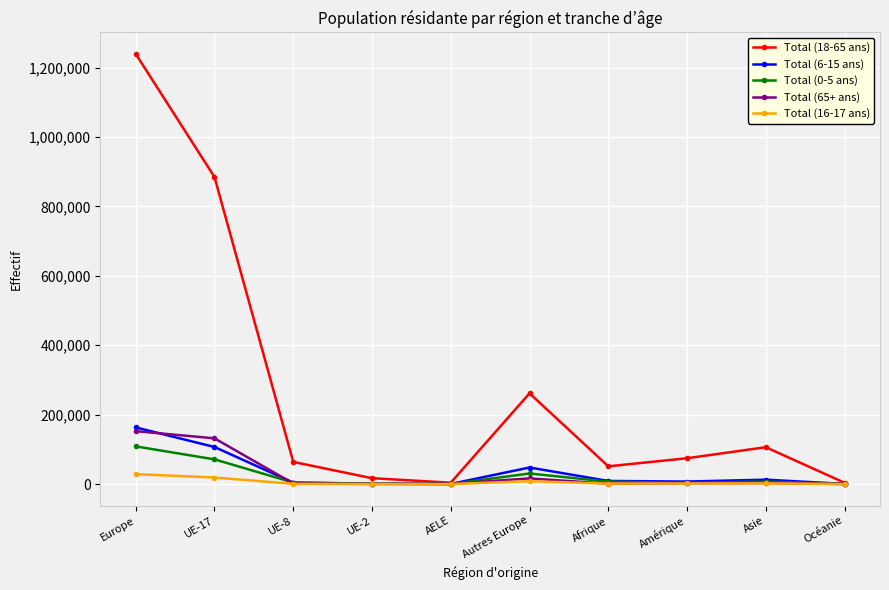

In Total (16-17 ans), how many points are lower than both neighbors (excluding endpoints)?

2